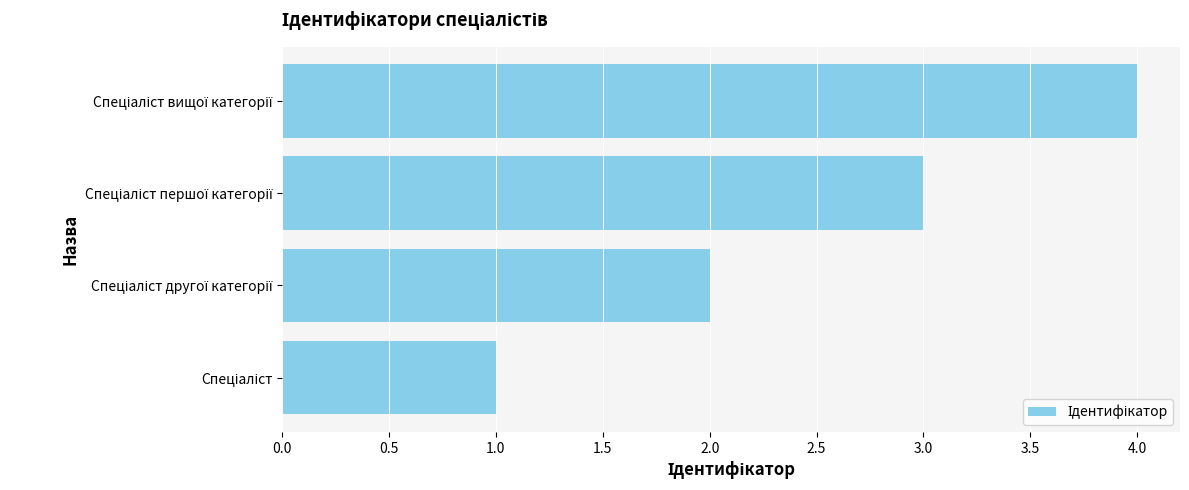

What is the difference between the maximum and minimum values?

3